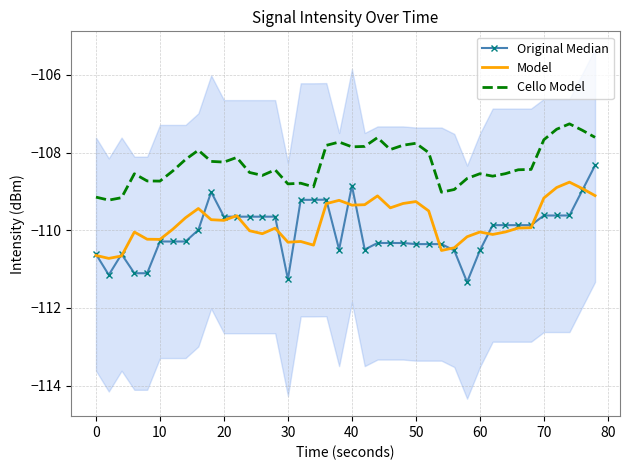

What is the difference between the maximum and minimum values in the Original Median series?

3.0